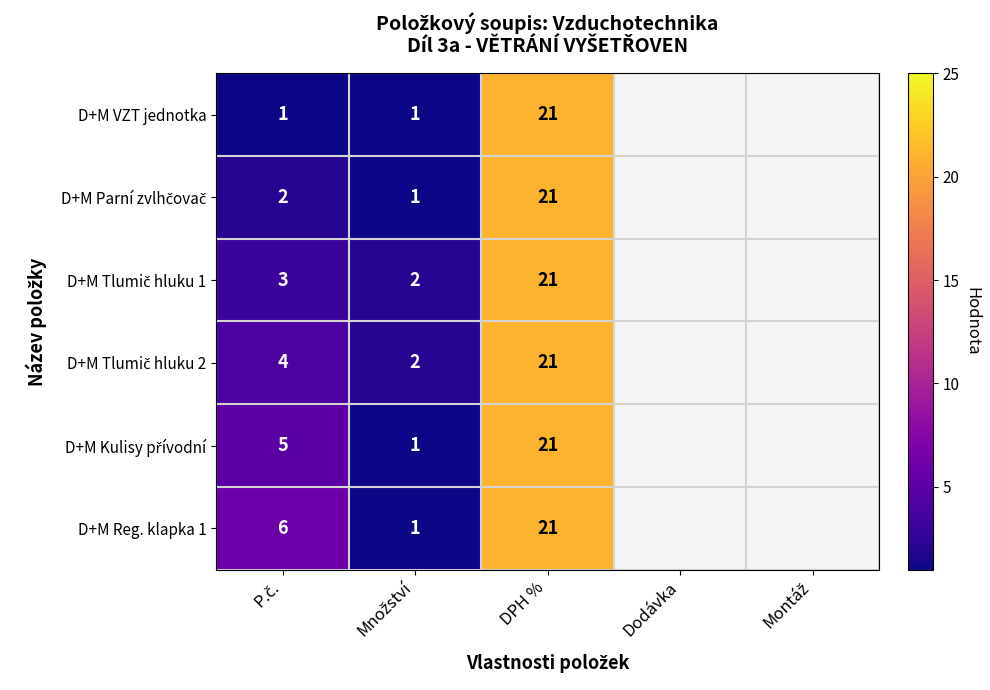

What is the spread (max minus min) of values at Množství?

1.0